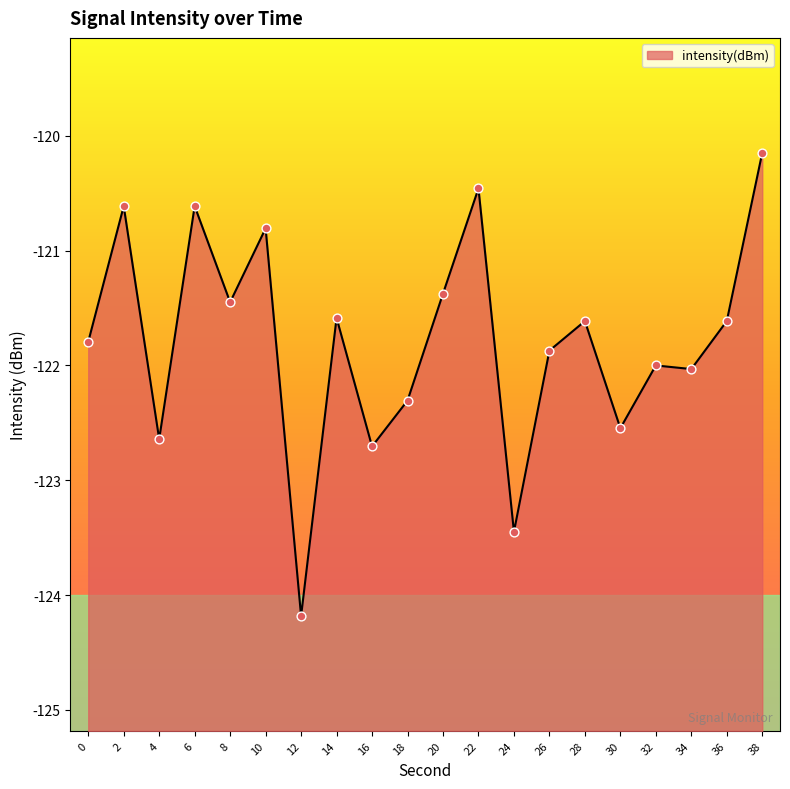

What is the change in value from 0 to 10?

+1.0